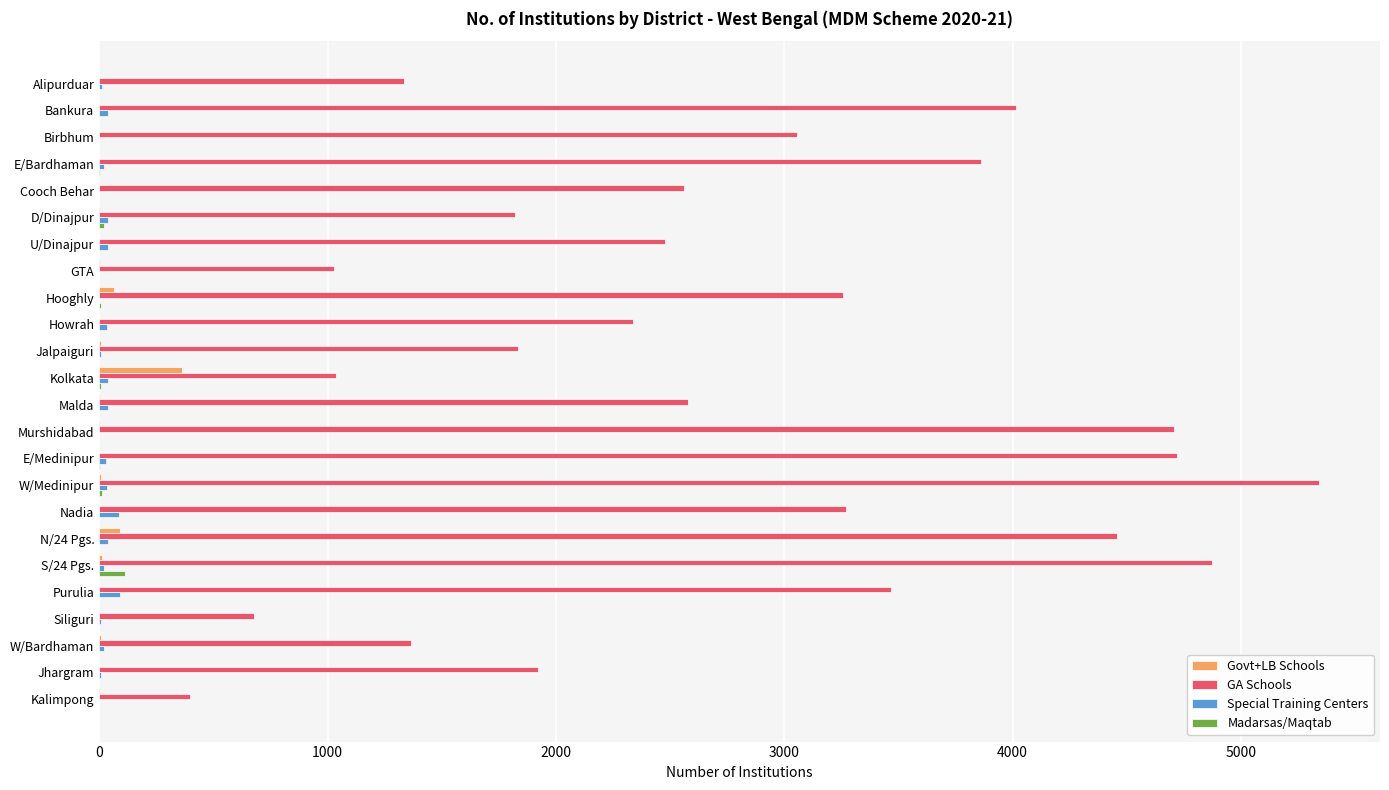

What is the sum of all Govt+LB Schools values?

571